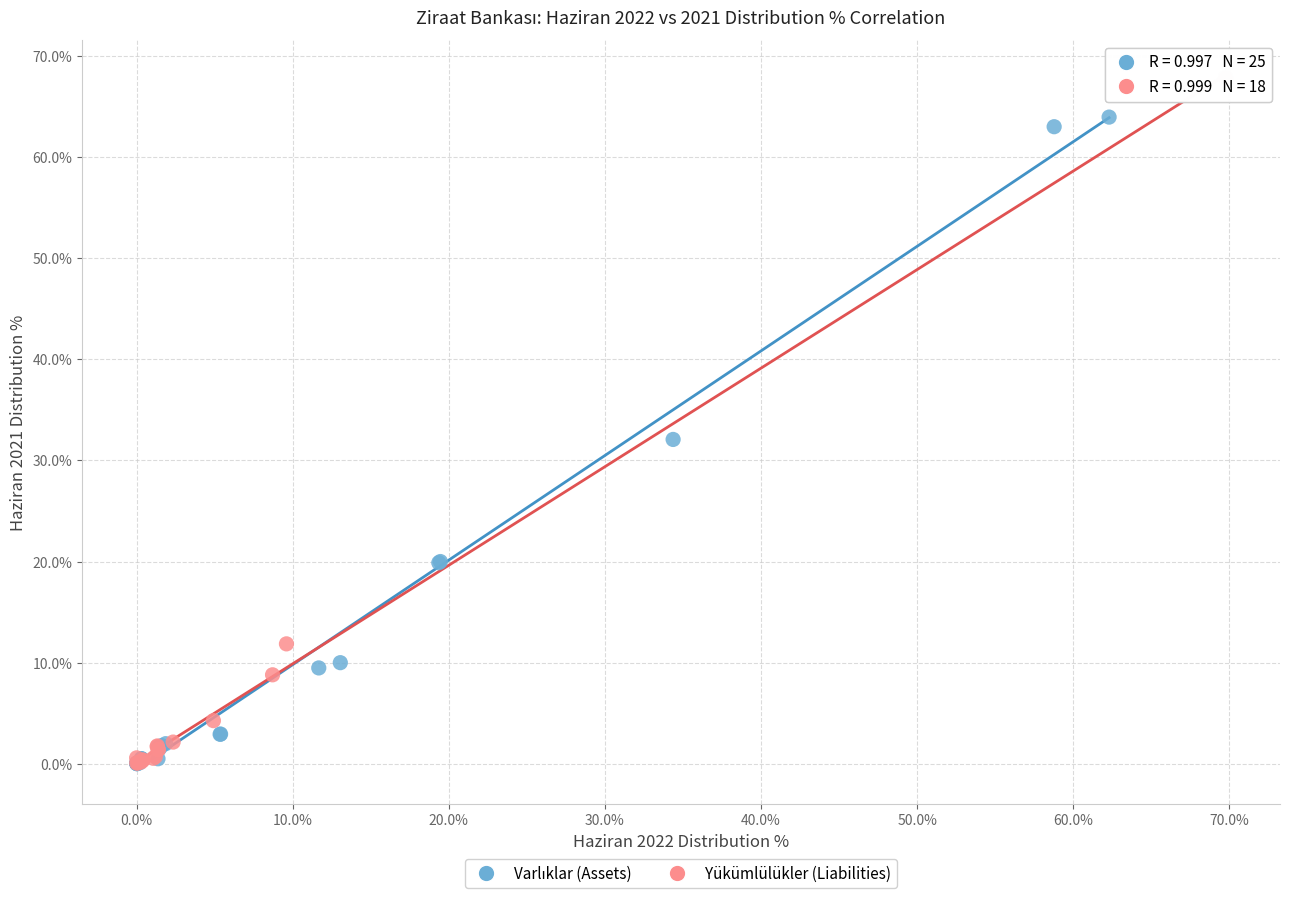

Which series reaches the maximum Y coordinate?

Yükümlülükler (Liabilities)